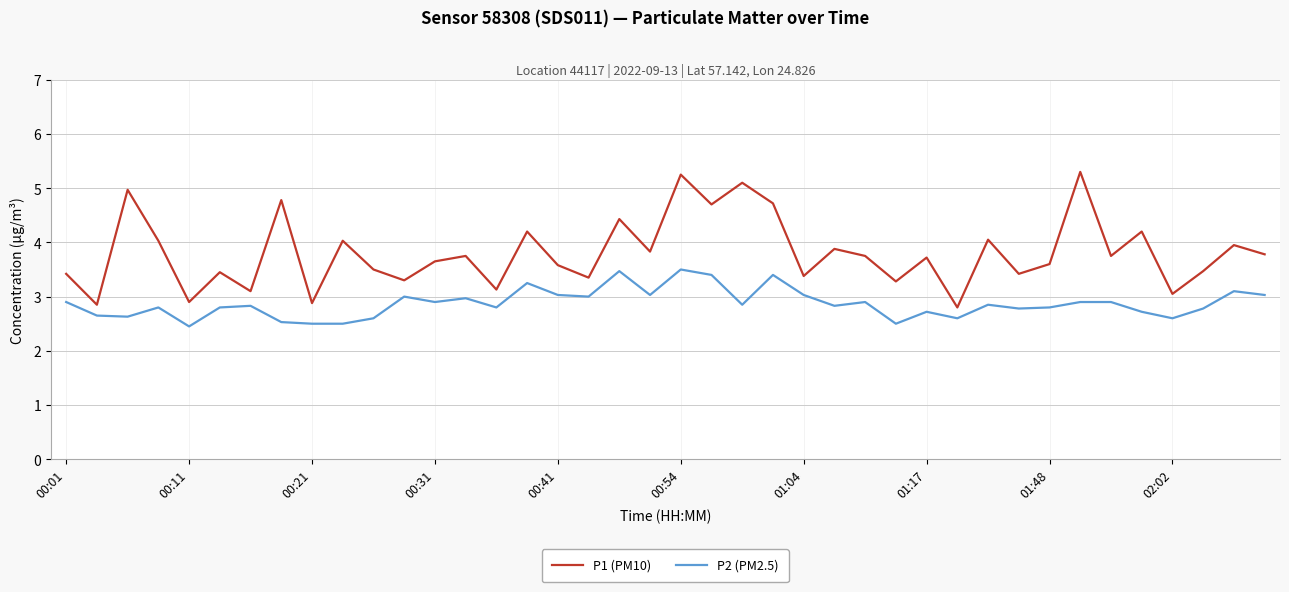

List the series in order of their overall mean, lowest first.

P2 (PM2.5), P1 (PM10)